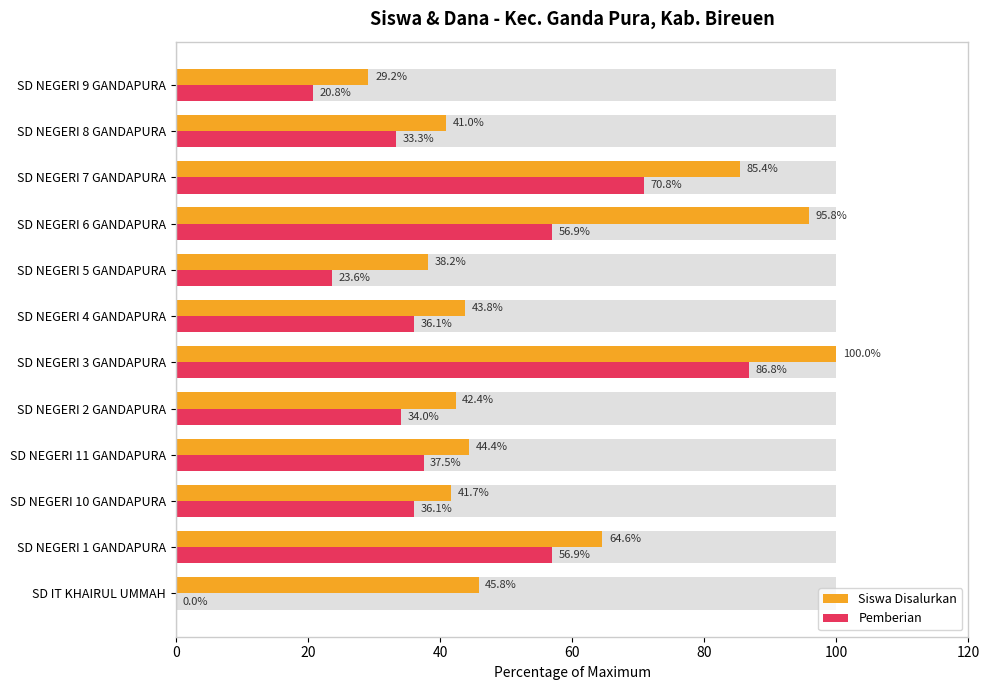

At how many categories does at least one series exceed 92?

2